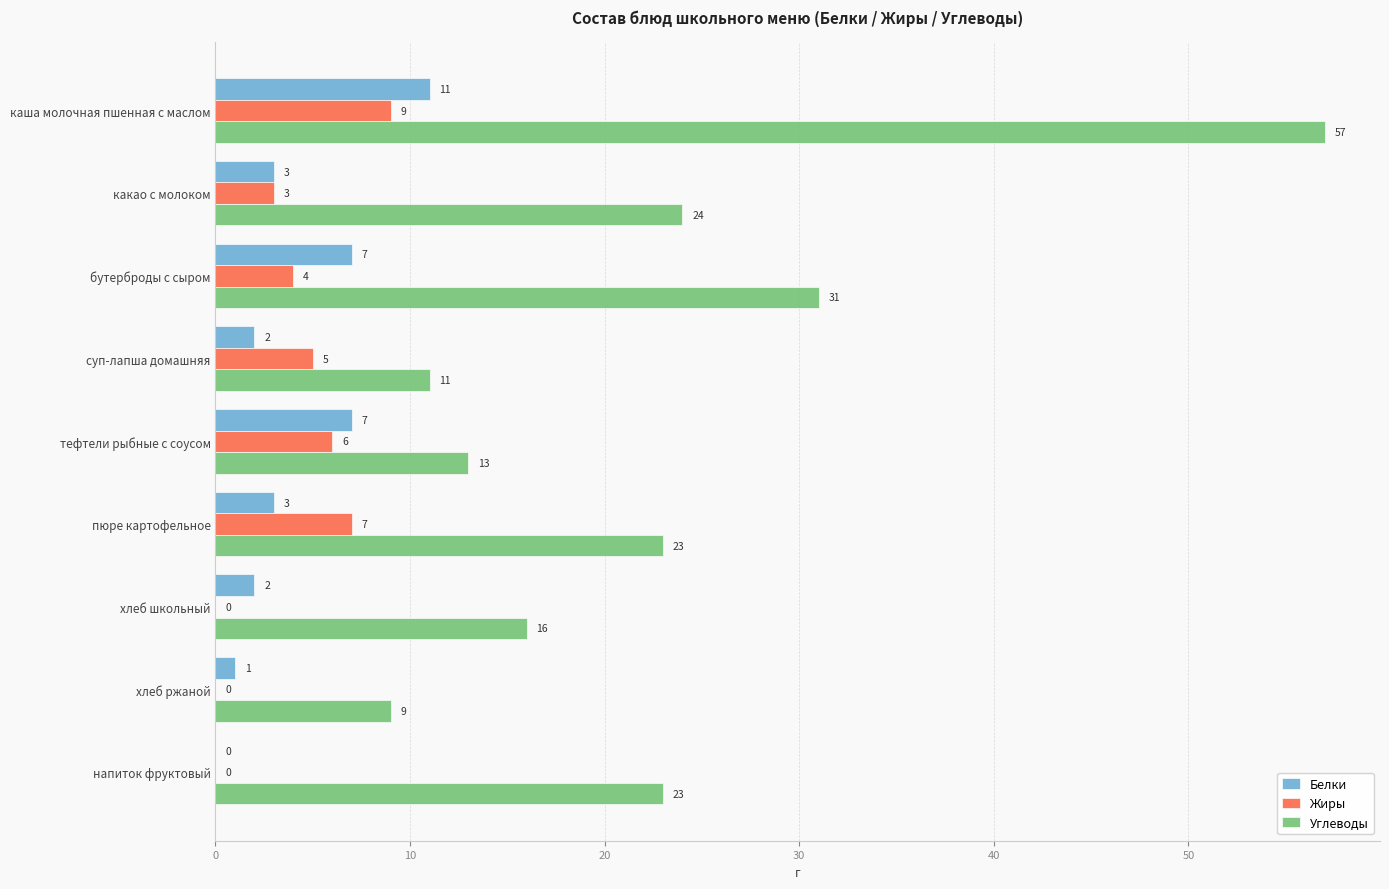

What is the greatest value displayed?

57